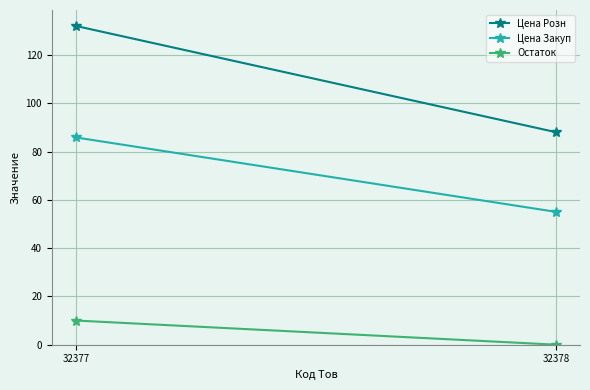

Reading left to right, list all the values displayed in this chart.

Цена Розн: 32377=132.0	32378=88.0
Цена Закуп: 32377=85.8	32378=55.0
Остаток: 32377=10.0	32378=0.0